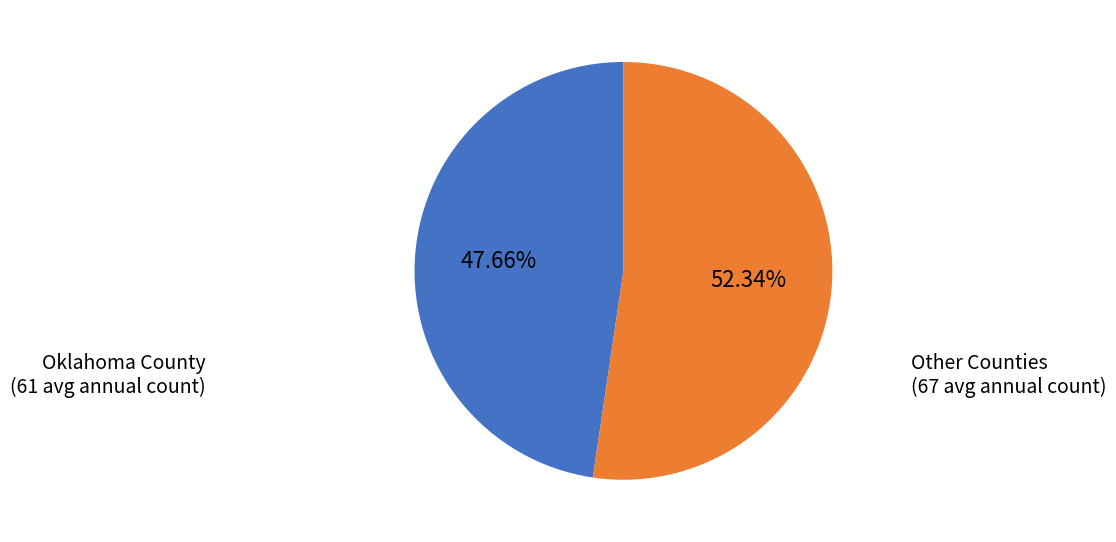

Is there any slice that represents more than half of the pie?

Yes